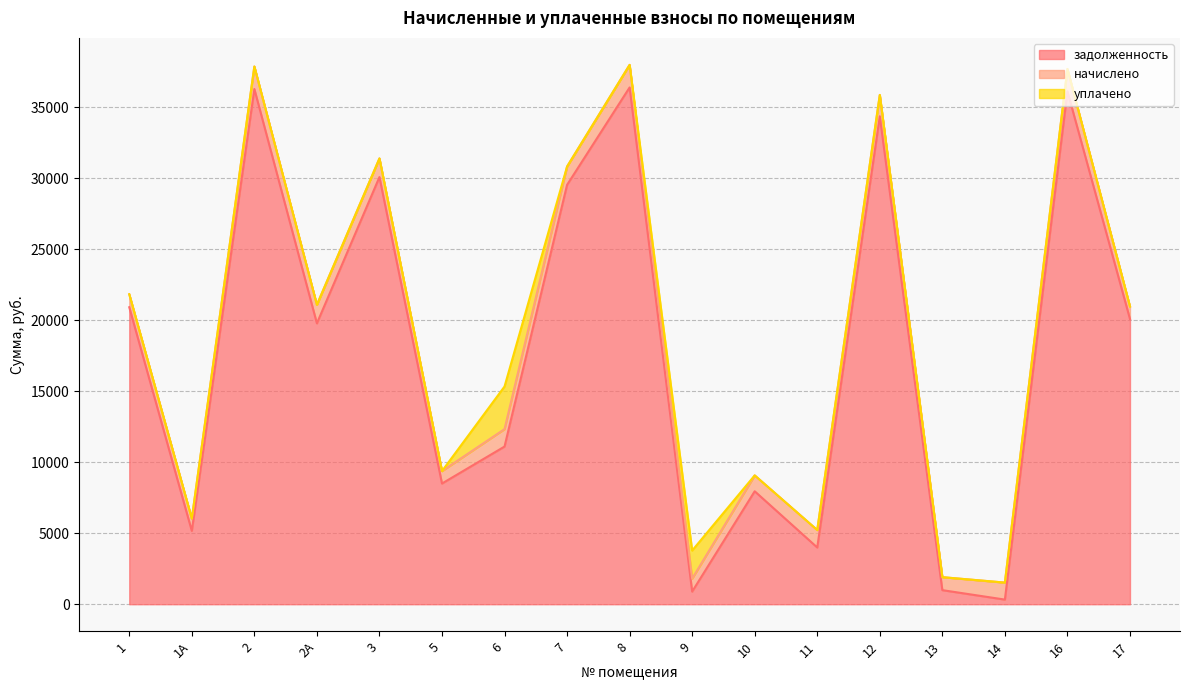

What is the highest value of the начислено series?

1591.2